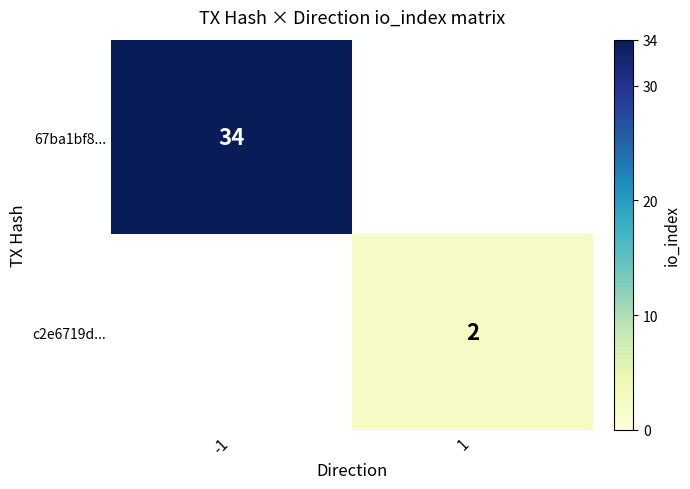

Is the value of c2e6719d... at 1 greater than the value of 67ba1bf8... at -1?

No